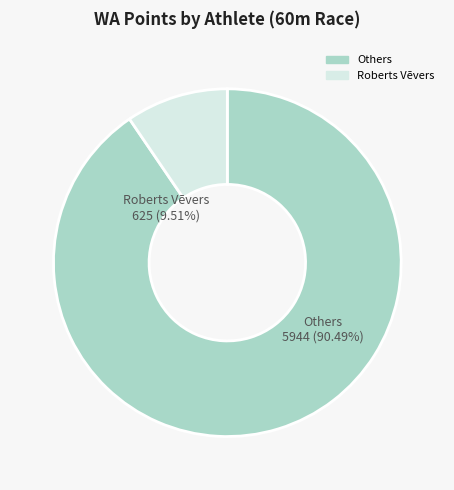

Is Danats Beinarovičs the majority of the pie?

No